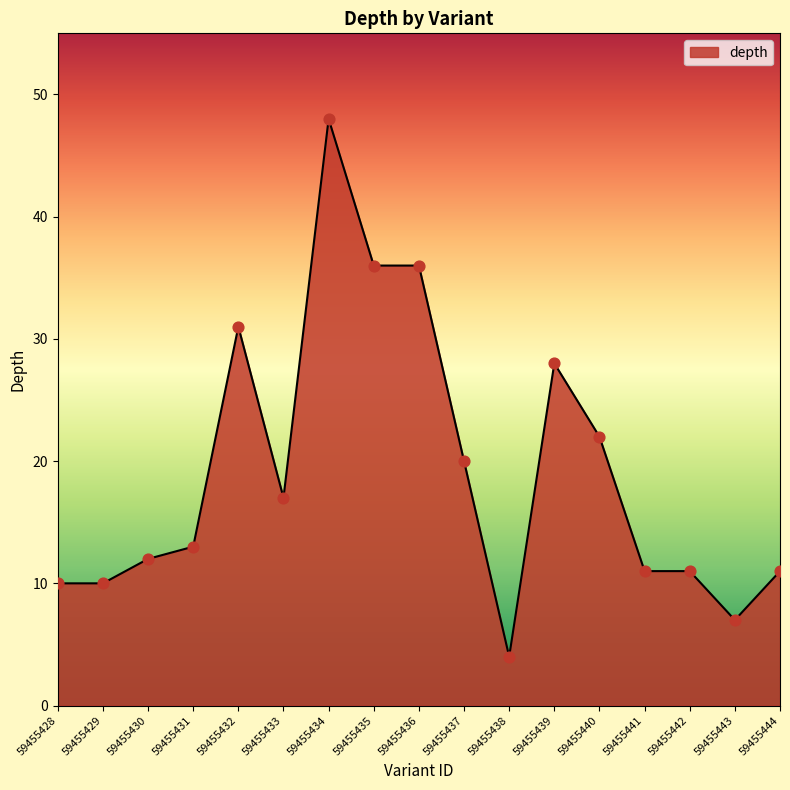

What is the change in value from 59455428 to 59455443?

-3